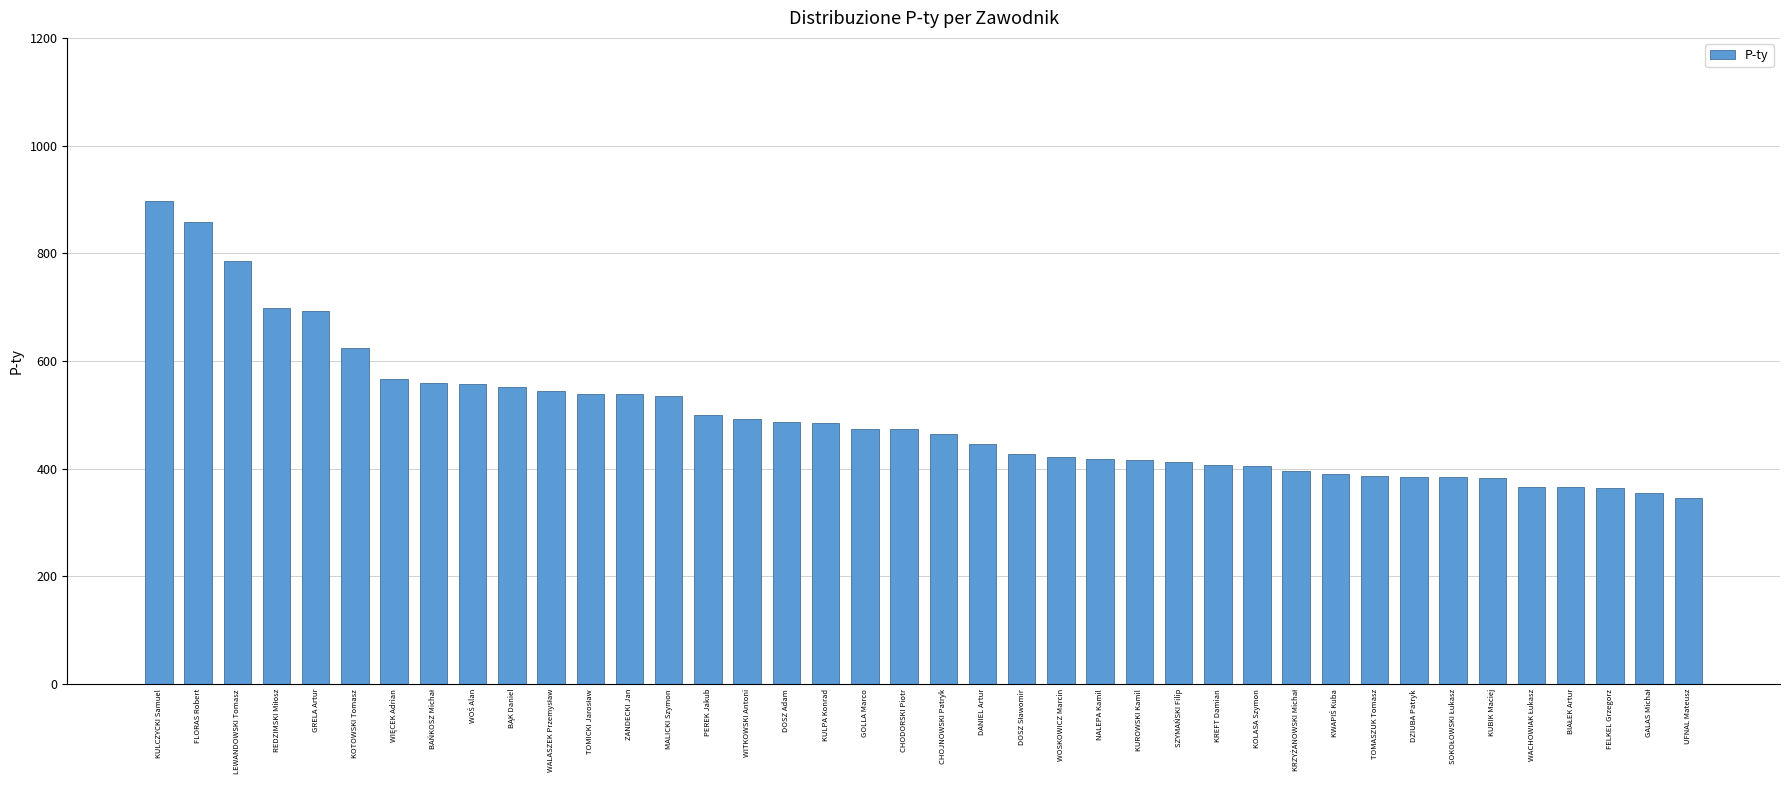

Where is the data nearest to the value 621?

KOTOWSKI Tomasz